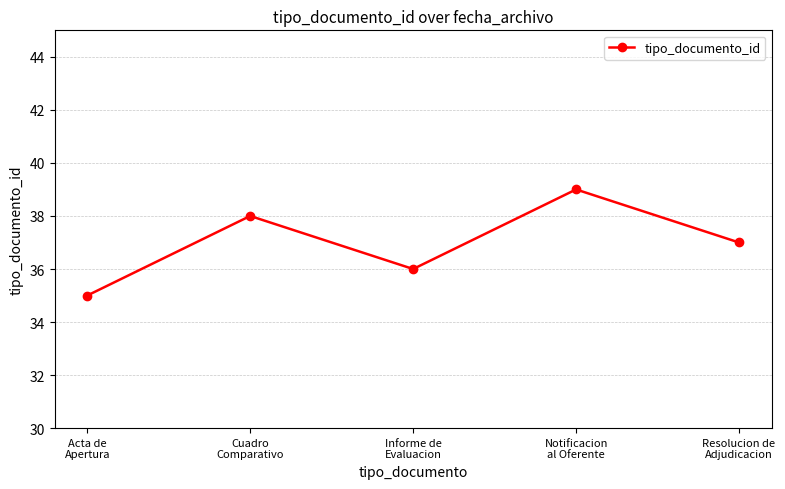

Which label corresponds to the smallest value in the chart?

Acta de
Apertura